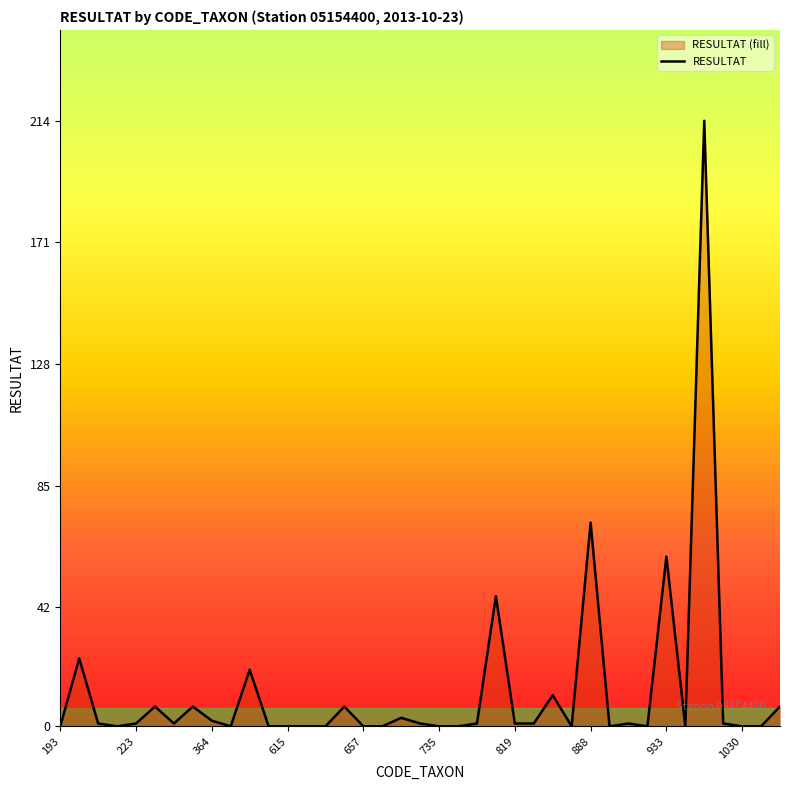

What is the difference between the maximum and minimum values?

214